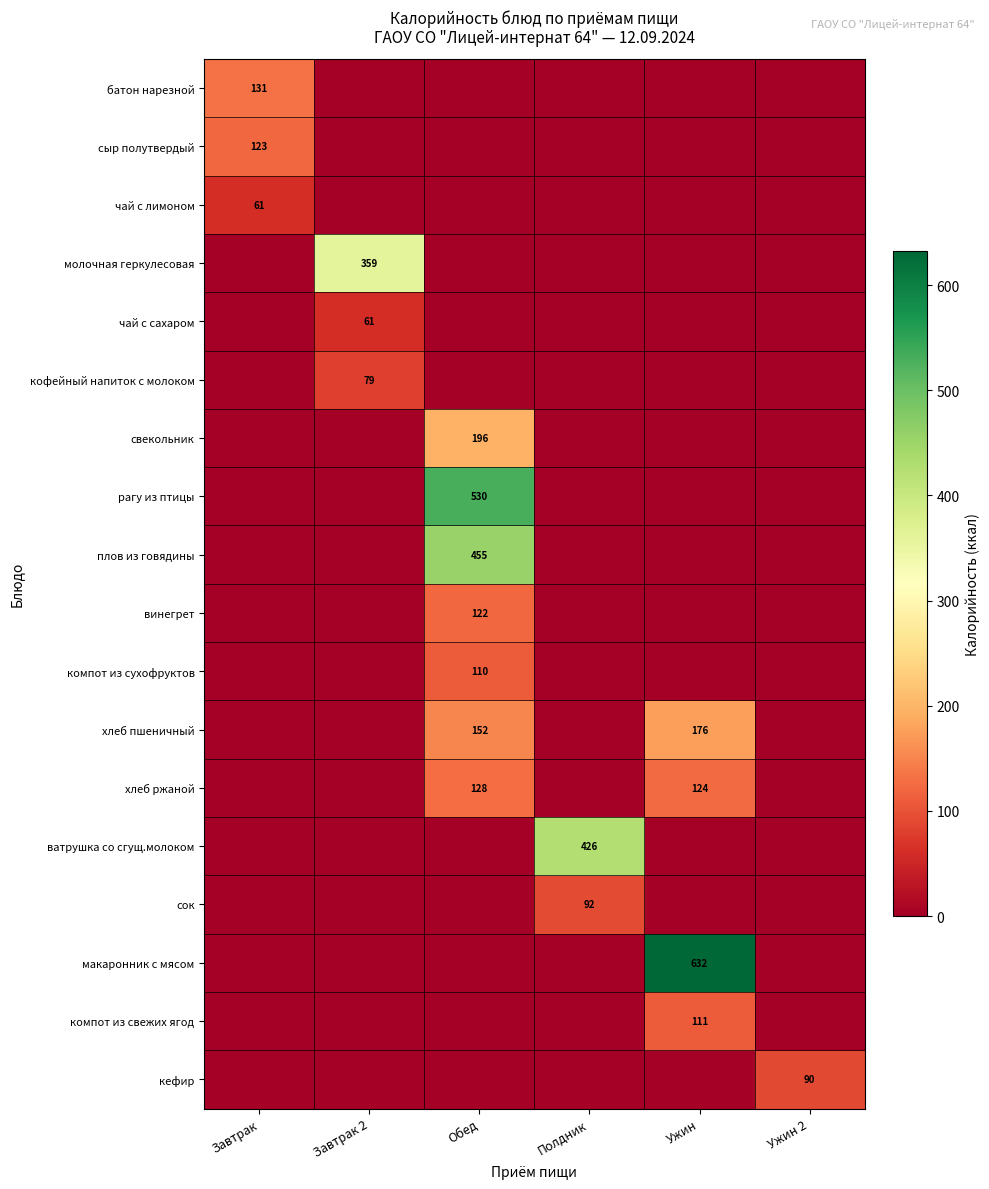

What is the difference between the highest and lowest values at Завтрак 2?

359